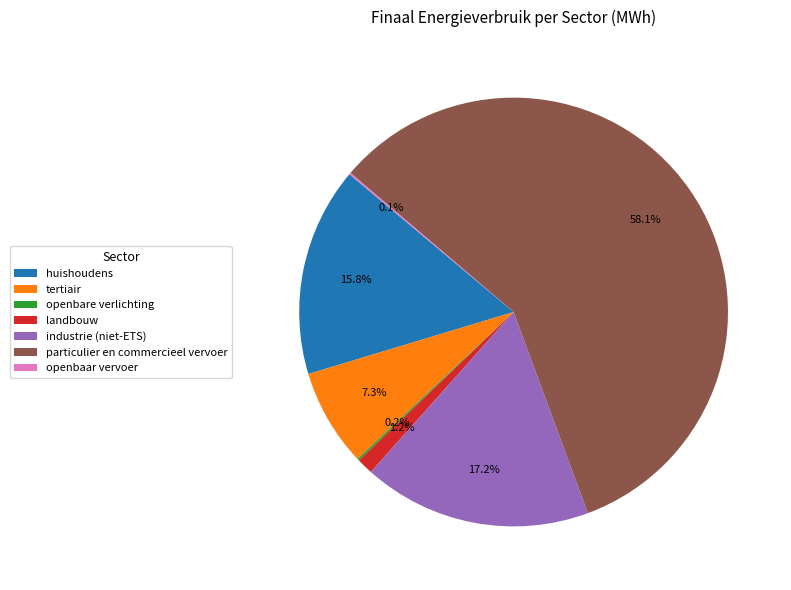

Which category has the biggest portion of the pie?

particulier en commercieel vervoer